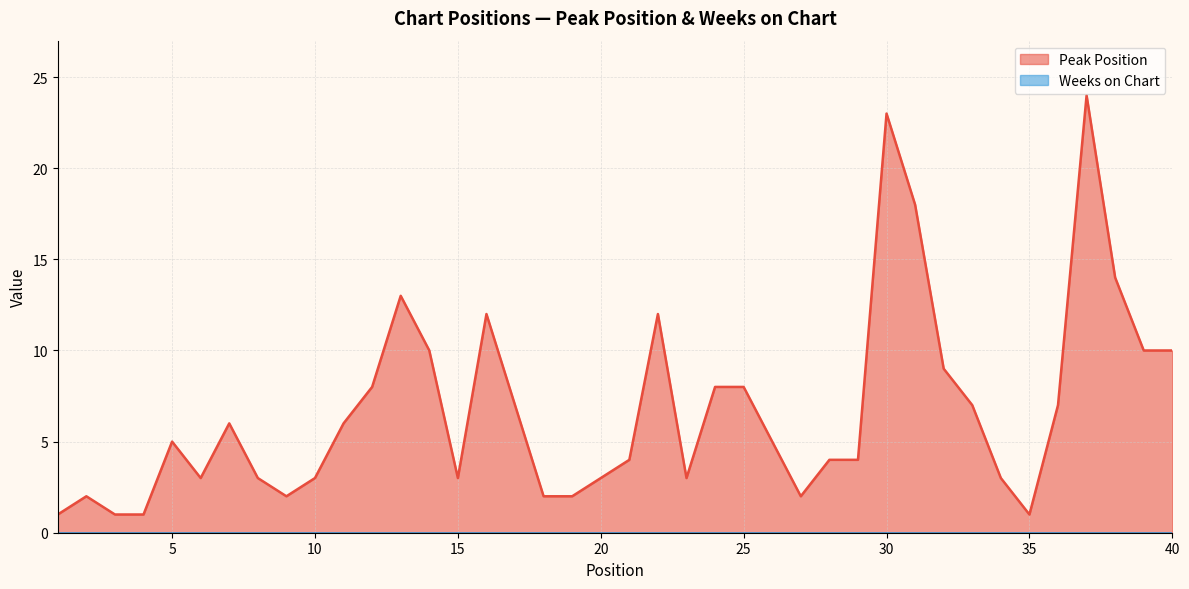

Does the chart have visible grid lines?

Yes